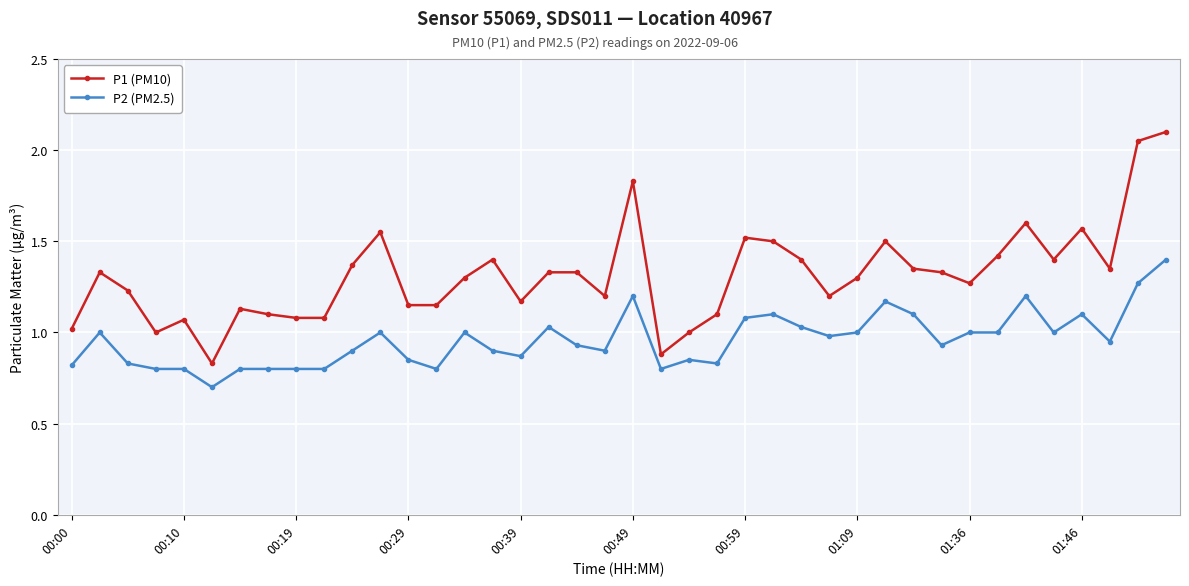

True or false: P2 (PM2.5) and P1 (PM10) intersect in this chart.

False